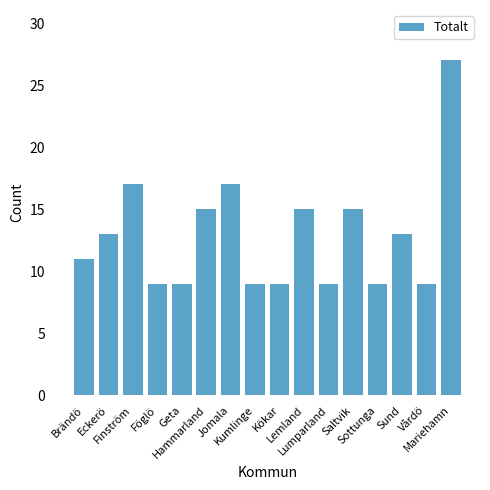

Does the chart contain any negative values?

No